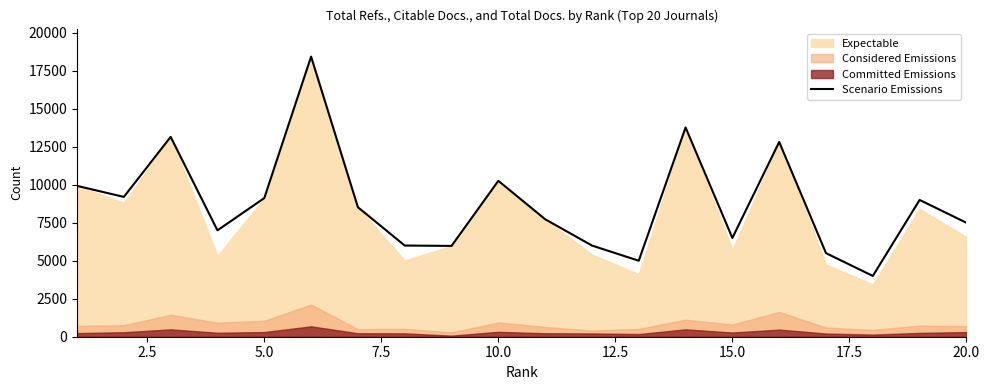

How many lines are shown in the chart?

1